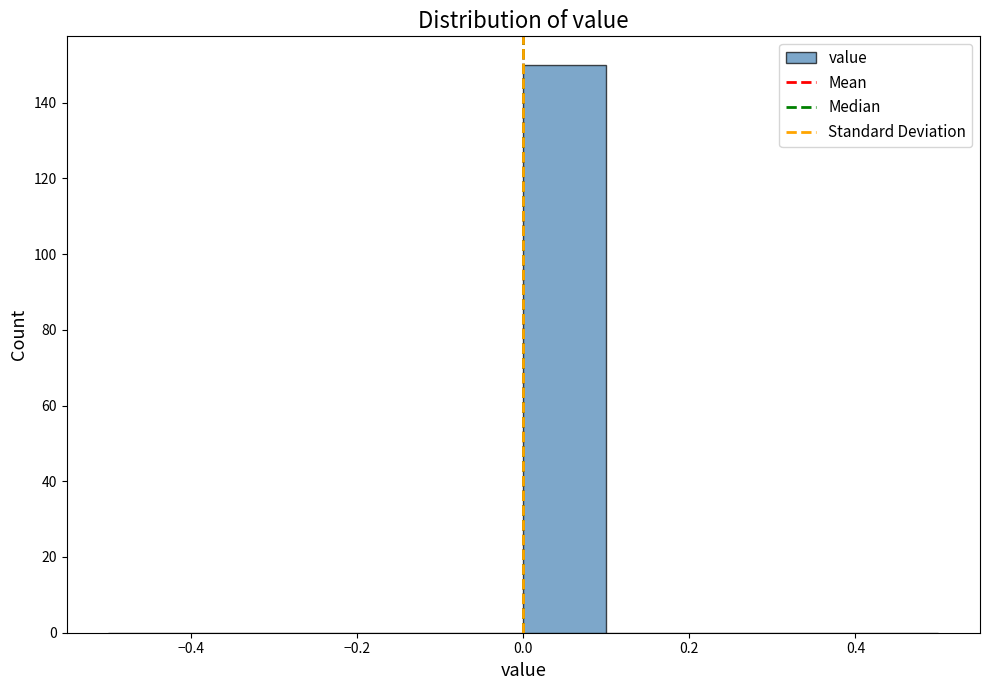

Reading left to right, transcribe this chart: for each bar, give the range it covers on the x-axis and its height. The values are not printed on the chart, so give them approximately, as read against the axis.

-0.5 to -0.4: 0
-0.4 to -0.3: 0
-0.3 to -0.2: 0
-0.2 to -0.1: 0
-0.1 to 0.0: 0
0.0 to 0.1: 150
0.1 to 0.2: 0
0.2 to 0.3: 0
0.3 to 0.4: 0
0.4 to 0.5: 0